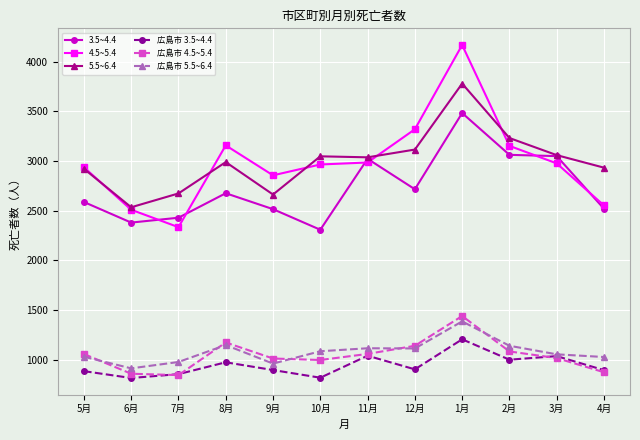

At how many categories does at least one series exceed 965?

12